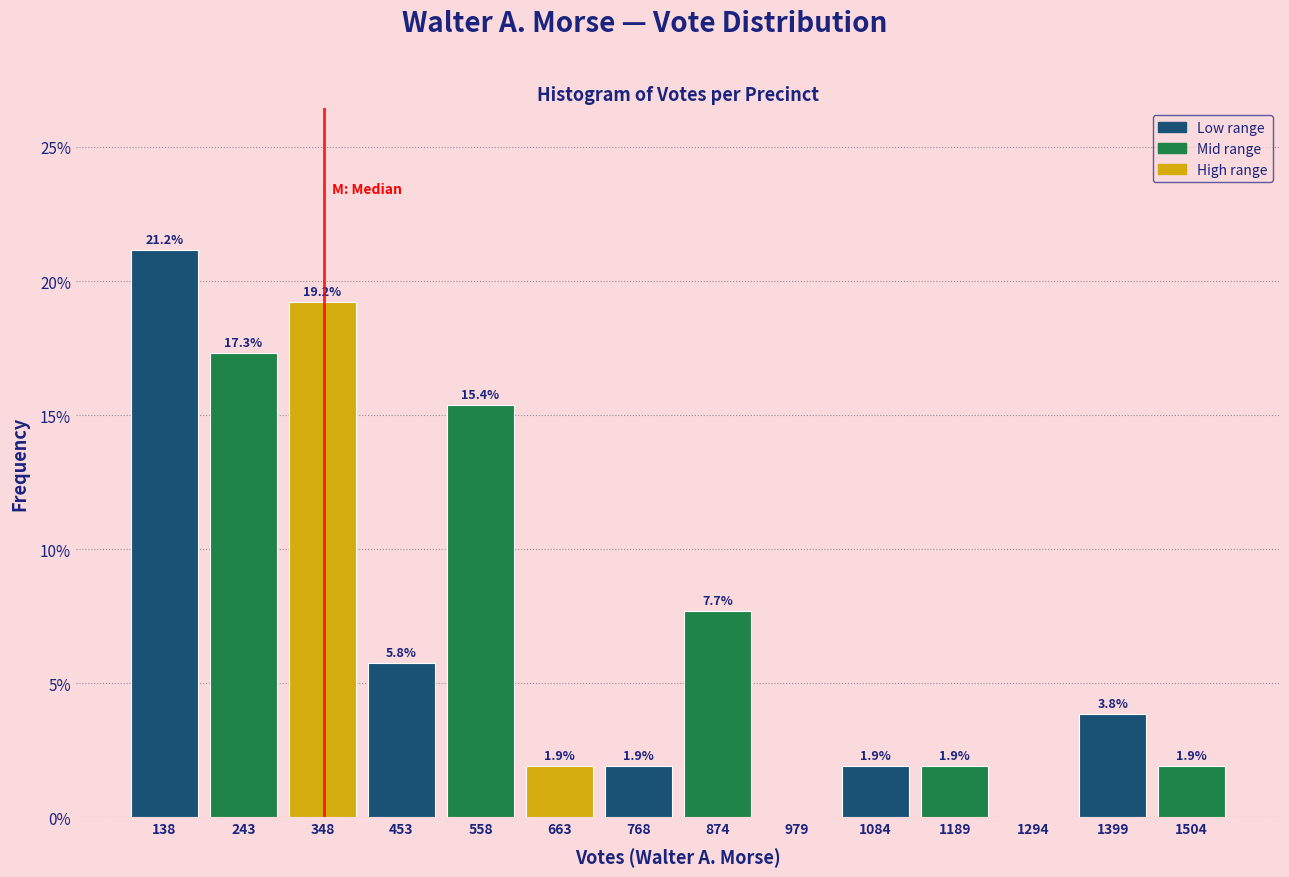

Which range on the x-axis has the tallest bar?

80 to 200